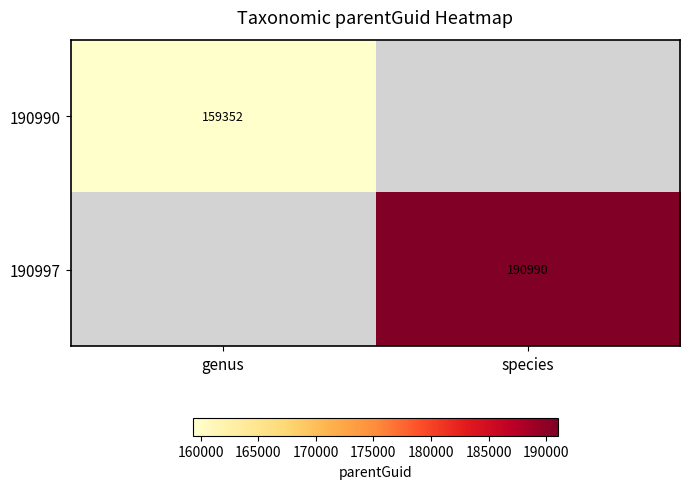

The 190990 series shows 159352 at genus. True or false?

True